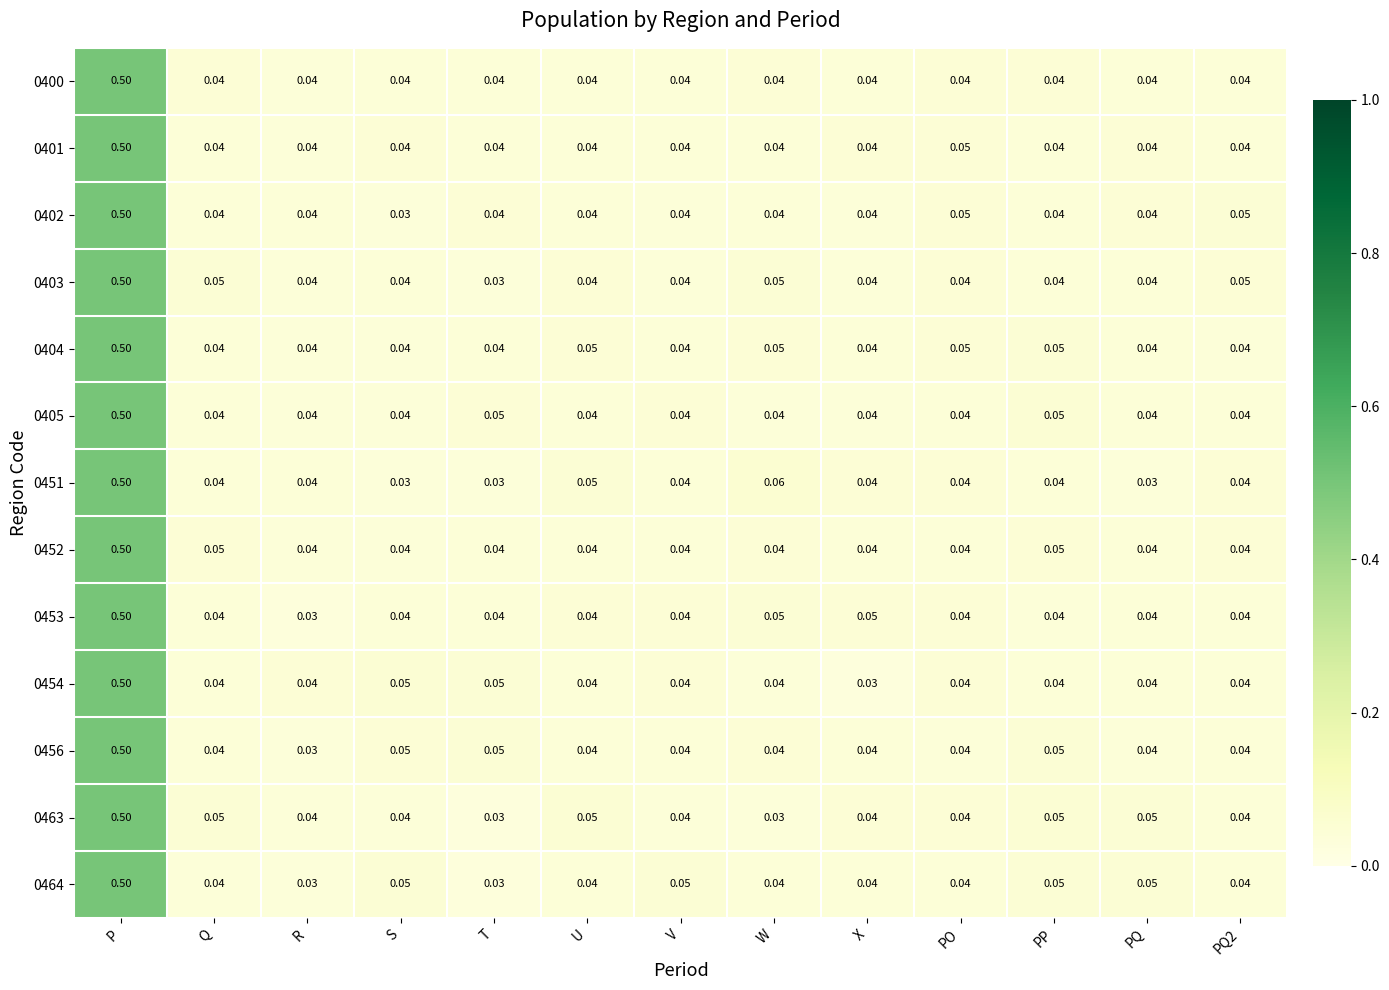

Which label corresponds to the largest value in the chart?

P